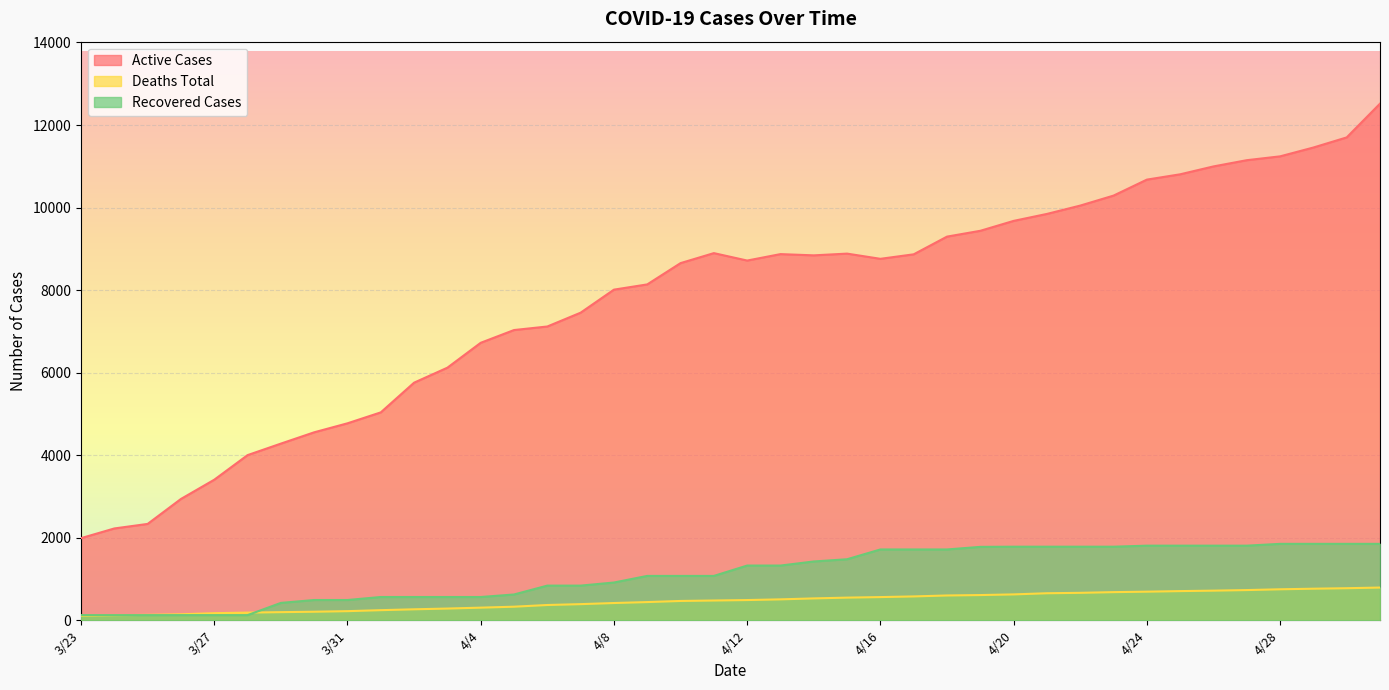

True or false: Deaths Total and Active Cases cross at least once.

False